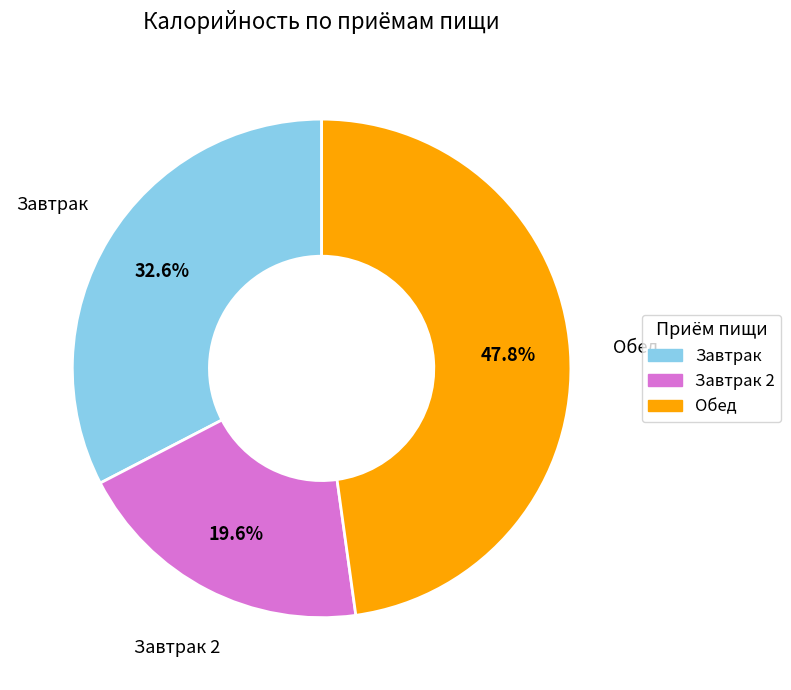

To the nearest percent, what is the average slice percentage?

33%